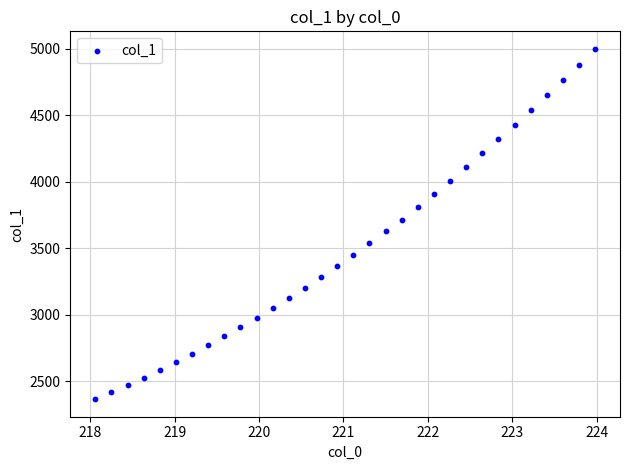

What is the range of X values (max minus min)?

5.9